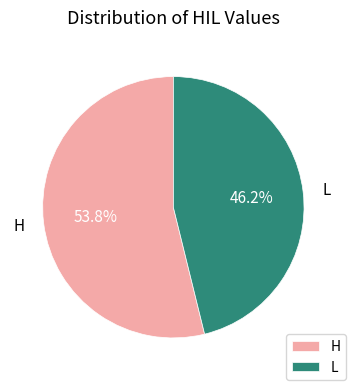

To the nearest percent, what portion does L represent?

46%